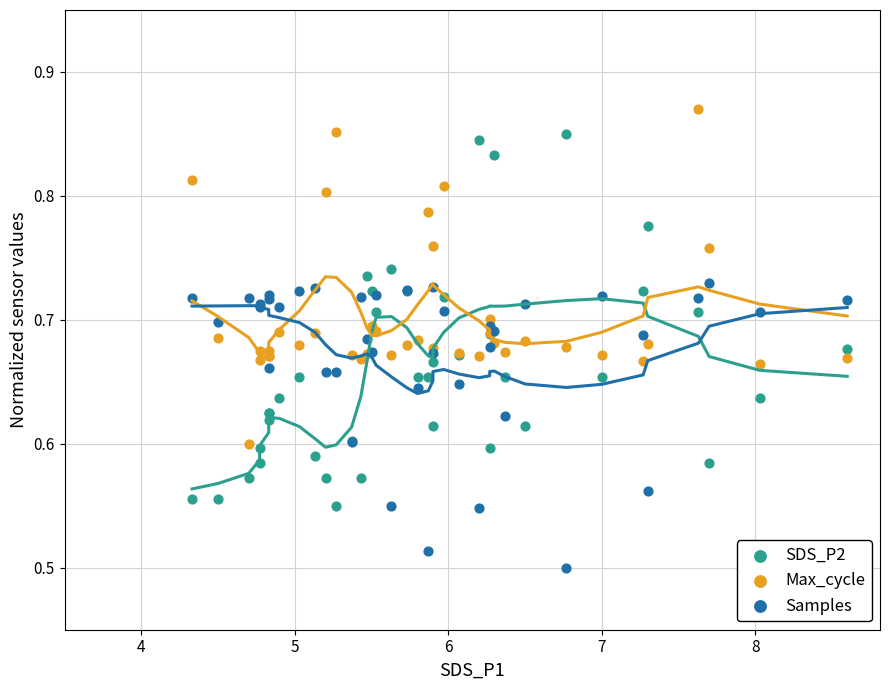

What are all the series names shown in the legend?

SDS_P2, Max_cycle, Samples